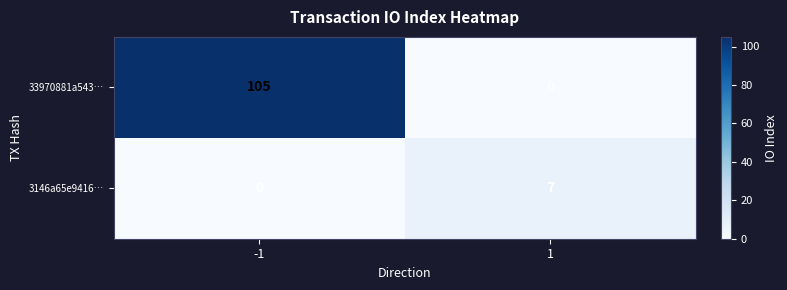

What is the average value of the 3146a65e9416… series?

4